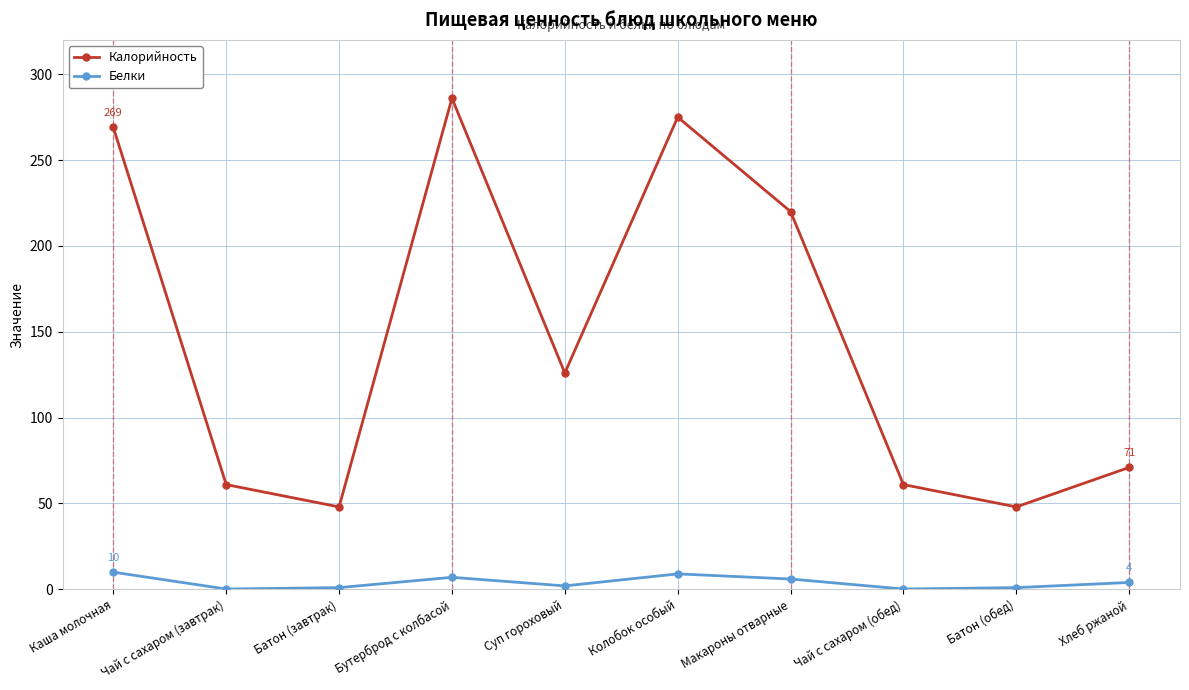

What is the maximum value shown in the chart?

286.0